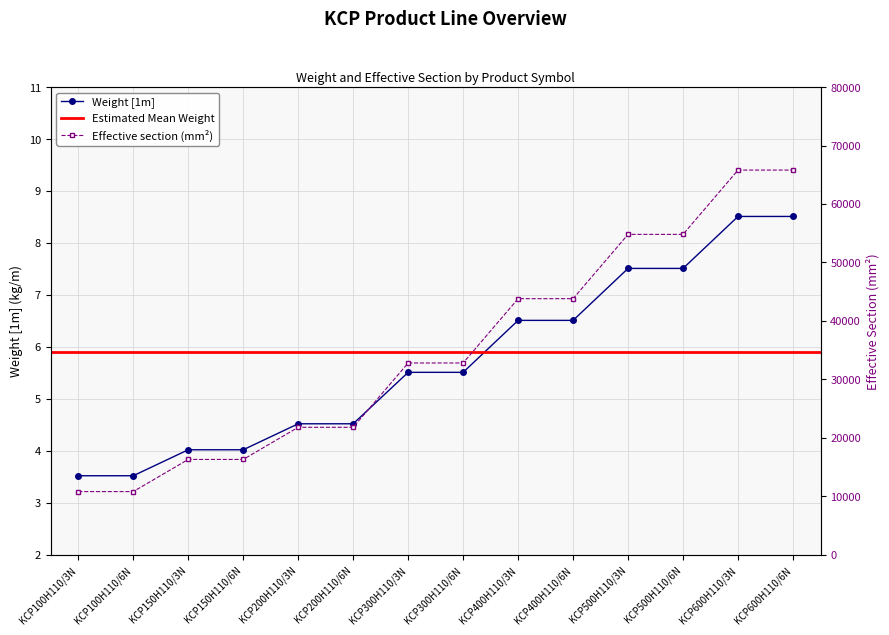

At how many categories does at least one series exceed 43745?

6